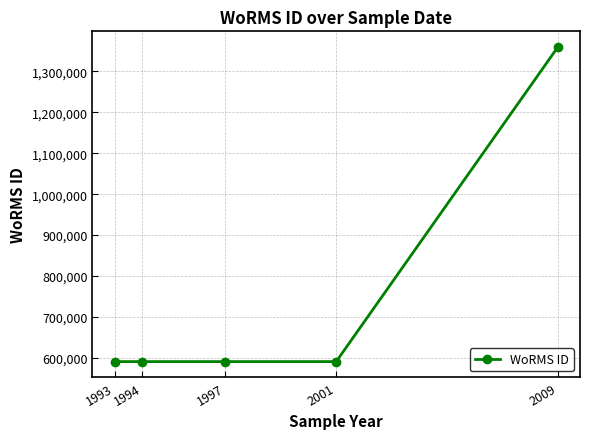

Is this an area chart (filled region under the line)?

No